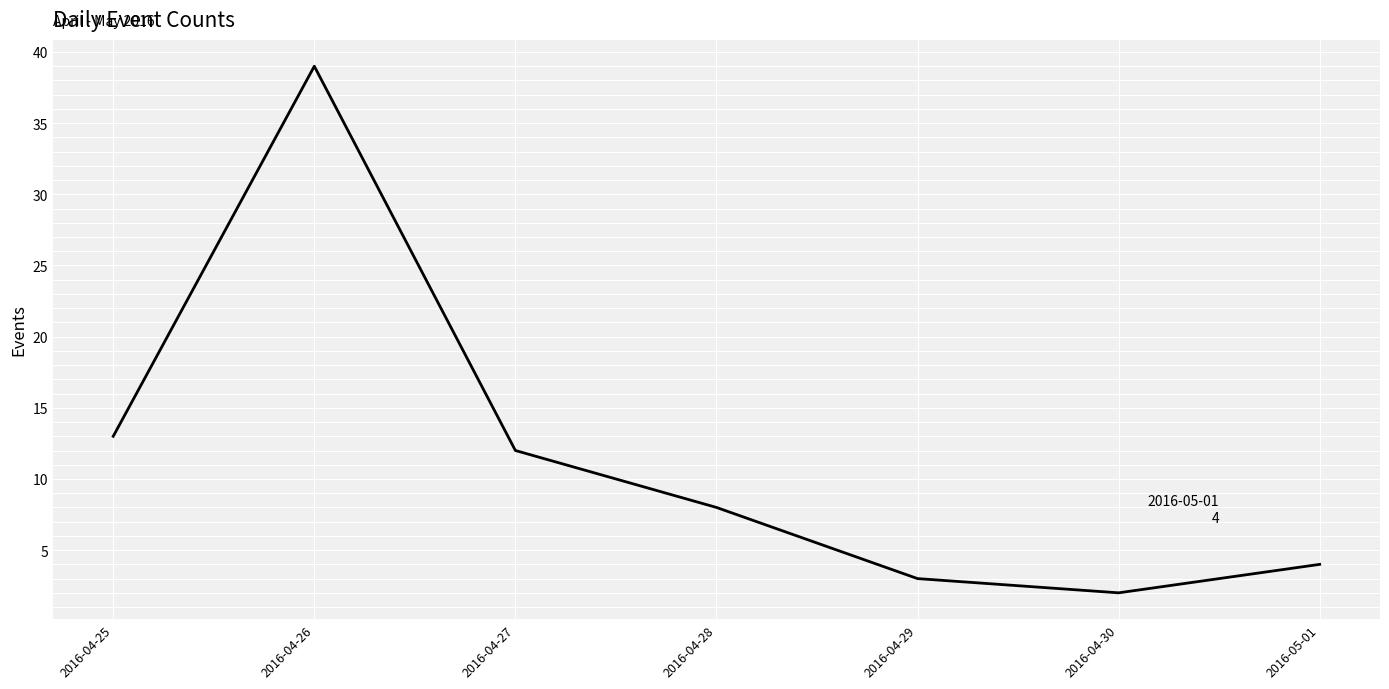

List the labels in order of value, largest first.

2016-04-26, 2016-04-25, 2016-04-27, 2016-04-28, 2016-05-01, 2016-04-29, 2016-04-30